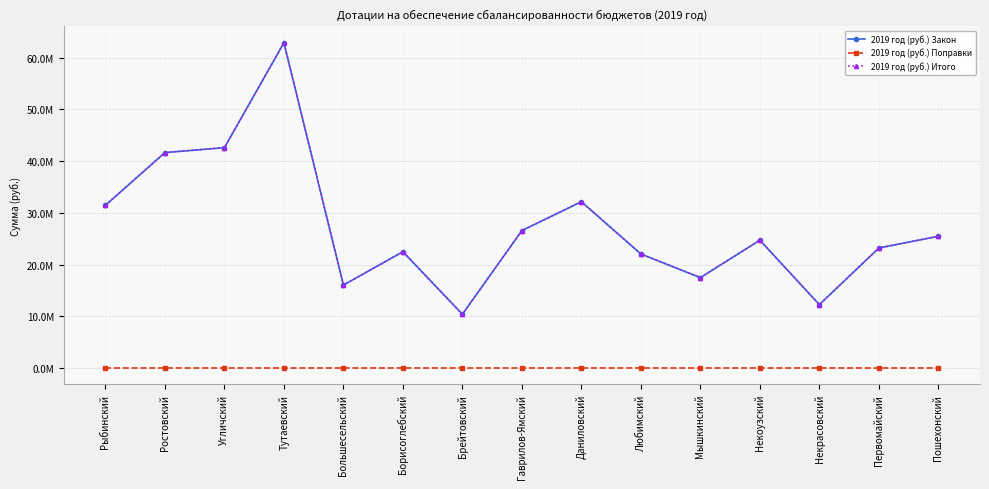

How many lines are shown in the chart?

3